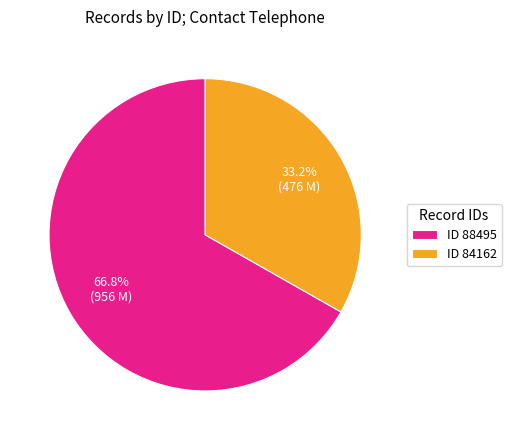

Which category accounts for the majority?

ID 88495